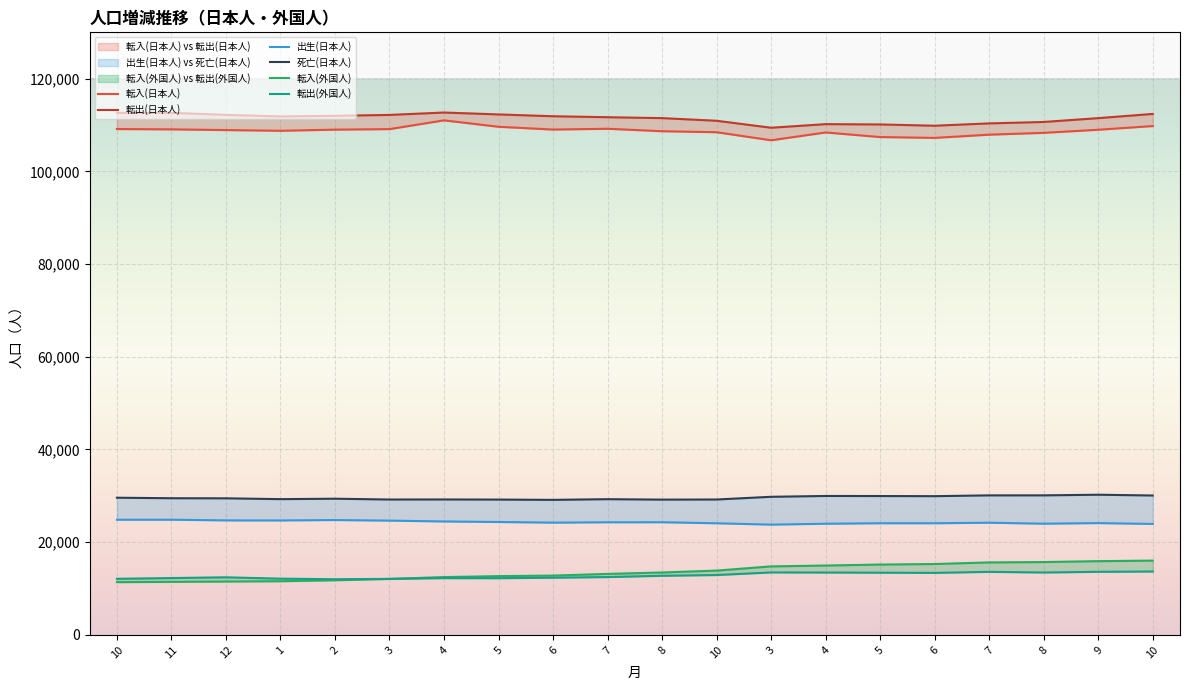

Reading left to right, transcribe all the data shown in this chart.

転入(日本人): 10=109137	11=109067	12=108914	1=108762	2=109007	3=109120	4=111011	5=109625	6=109025	7=109196	8=108666	10=108451	3=106709	4=108398	5=107404	6=107228	7=107920	8=108318	9=108983	10=109778
転出(日本人): 10=112621	11=112632	12=112188	1=111864	2=111991	3=112182	4=112698	5=112287	6=111896	7=111687	8=111493	10=110921	3=109419	4=110193	5=110128	6=109852	7=110354	8=110664	9=111489	10=112395
出生(日本人): 10=24849	11=24851	12=24708	1=24694	2=24781	3=24655	4=24474	5=24359	6=24220	7=24300	8=24306	10=24084	3=23791	4=23984	5=24089	6=24088	7=24203	8=23993	9=24122	10=23942
死亡(日本人): 10=29596	11=29487	12=29467	1=29291	2=29382	3=29208	4=29220	5=29195	6=29133	7=29281	8=29186	10=29210	3=29796	4=29975	5=29960	6=29931	7=30103	8=30105	9=30242	10=30075
転入(外国人): 10=11382	11=11442	12=11515	1=11579	2=11791	3=12078	4=12474	5=12681	6=12800	7=13160	8=13468	10=13874	3=14782	4=14966	5=15178	6=15294	7=15637	8=15717	9=15911	10=16027
転出(外国人): 10=12100	11=12266	12=12426	1=12133	2=12010	3=12087	4=12245	5=12235	6=12341	7=12479	8=12755	10=12919	3=13474	4=13457	5=13419	6=13380	7=13602	8=13461	9=13613	10=13675